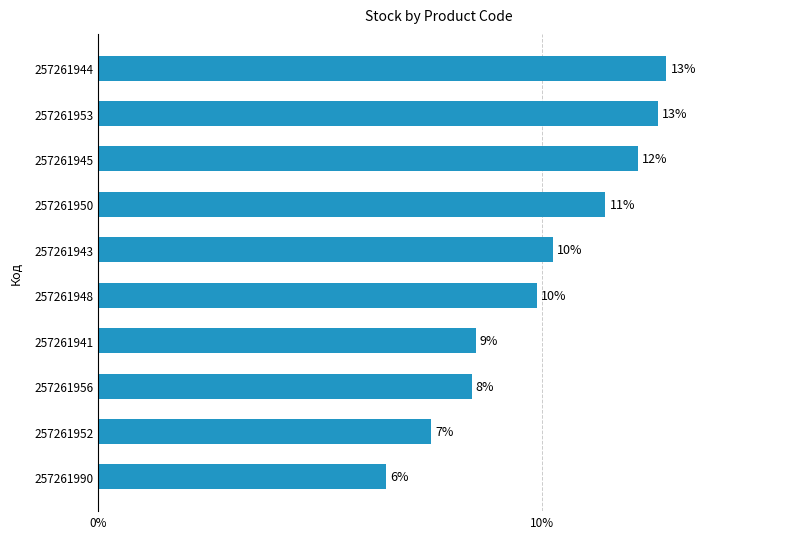

Are the bars horizontal?

Yes